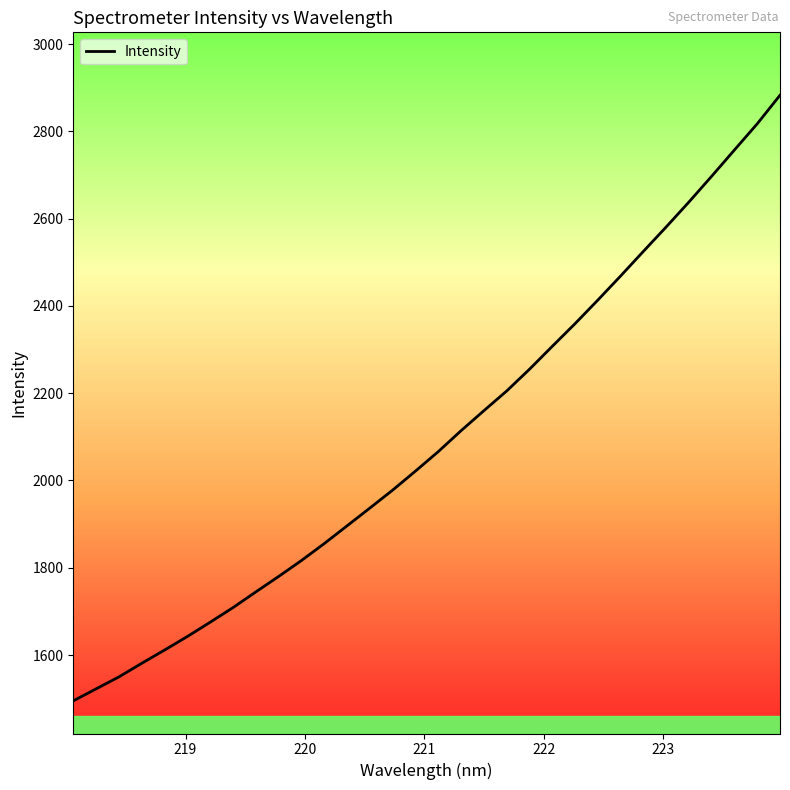

What is the greatest value displayed?

2882.7